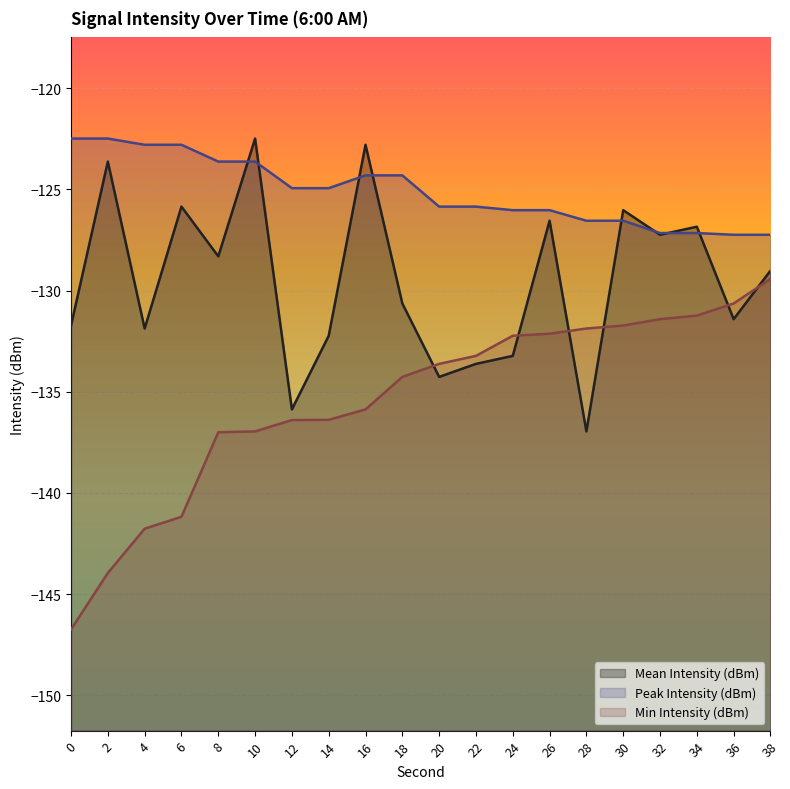

True or false: Peak Intensity (dBm) has a value of -124.3 at 16.

True